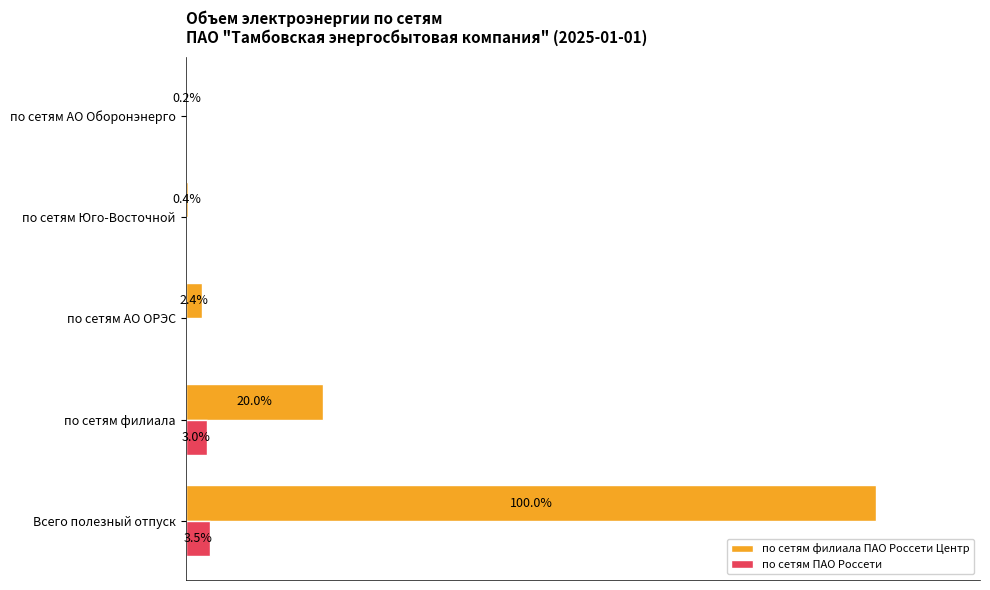

Which series changed the most between Всего полезный отпуск and по сетям АО ОРЭС?

по сетям филиала ПАО Россети Центр